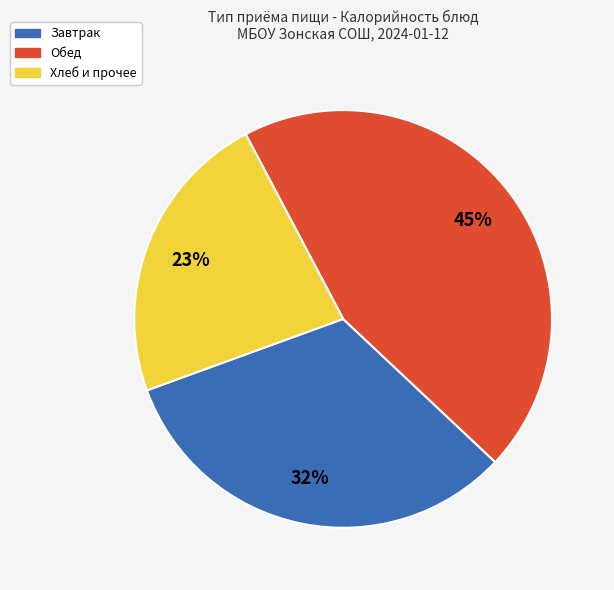

How many slices are in this pie chart?

3